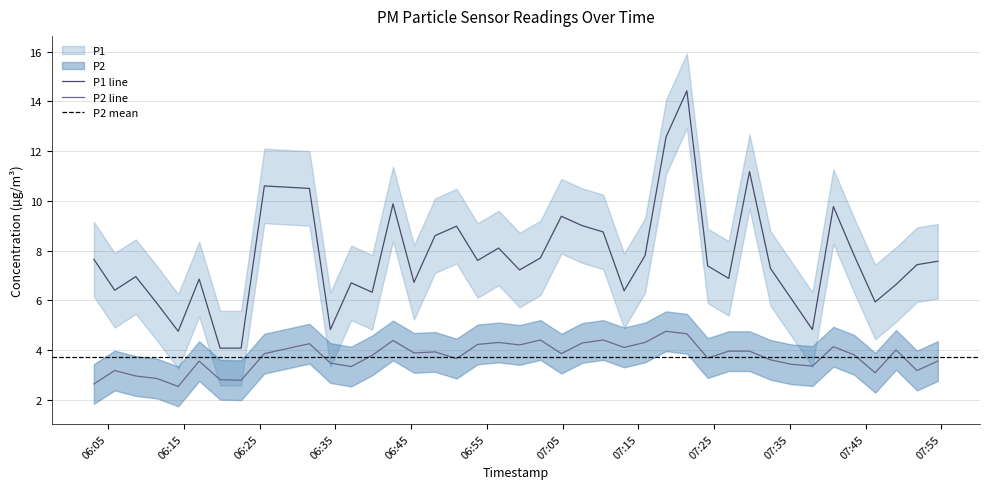

True or false: P1 and P2 cross at least once.

False